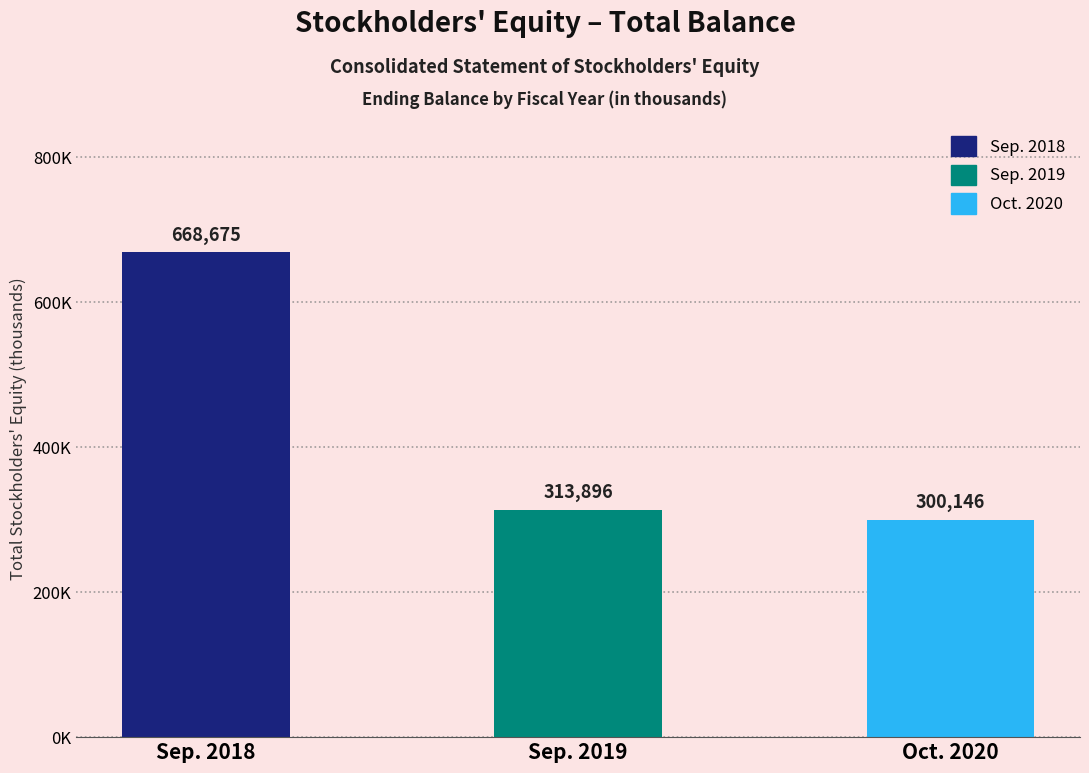

Which has a higher value, Oct. 2020 or Sep. 2019?

Sep. 2019